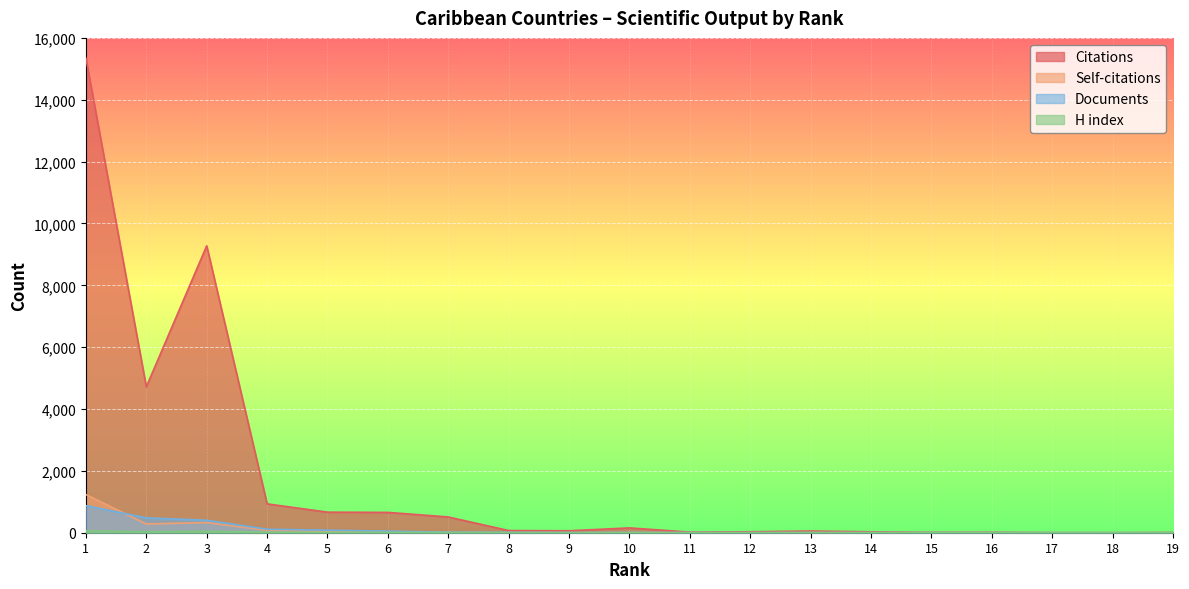

How many intersections are there between Citations and Documents?

2